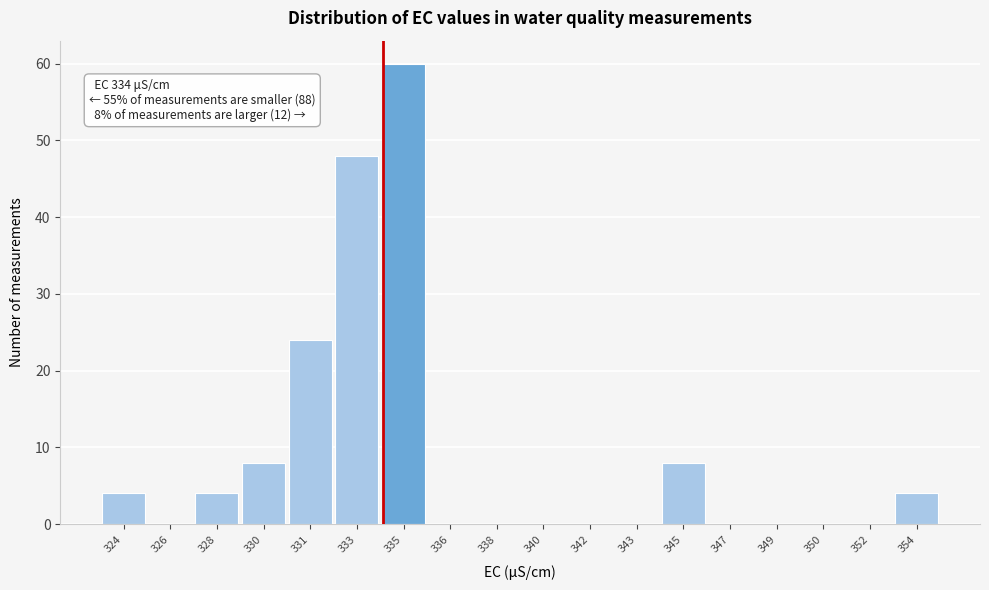

Reading left to right, what are all the values shown in this chart?

324=4	326=0	328=4	330=8	331=24	333=48	335=60	336=0	338=0	340=0	342=0	343=0	345=8	347=0	349=0	350=0	352=0	354=4